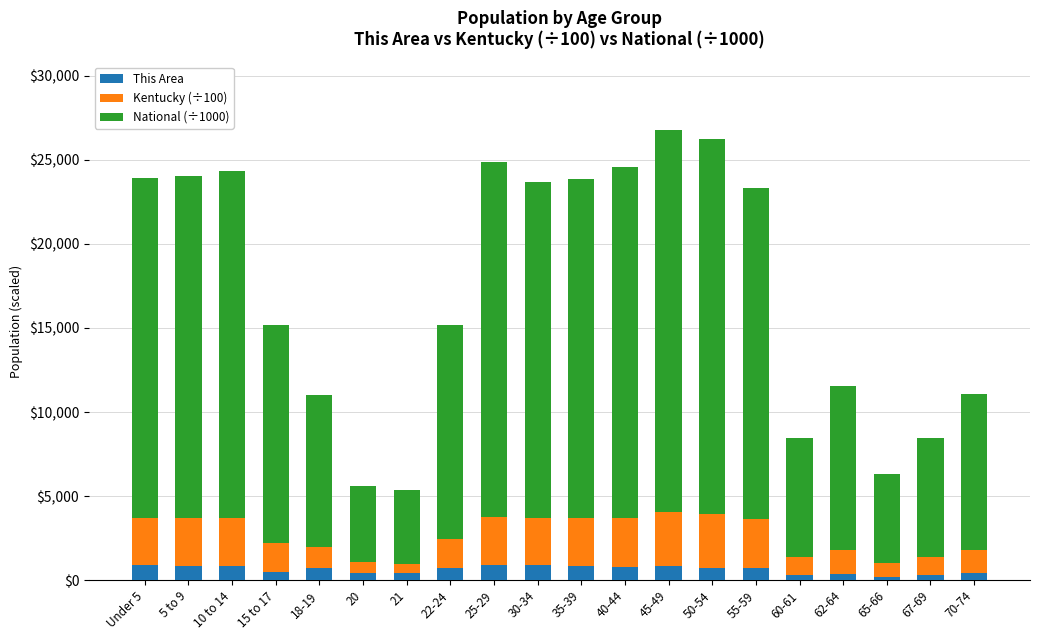

How many data points in This Area are less than 744?

10